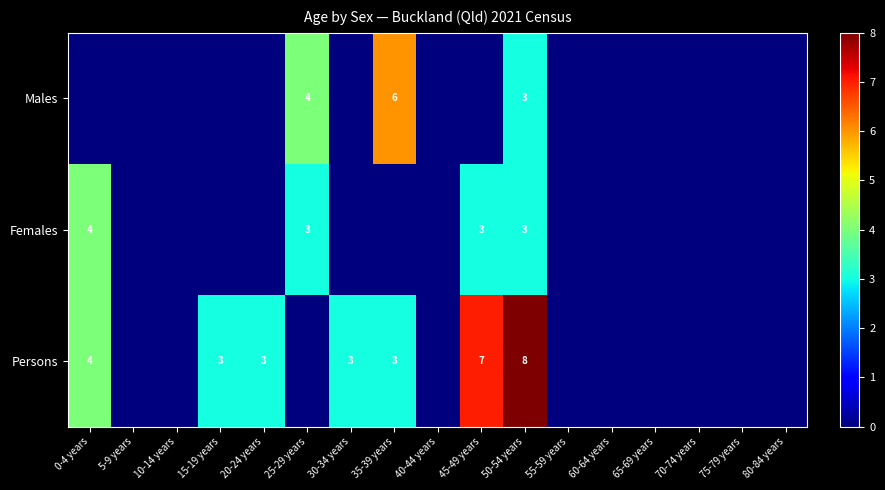

The value of Persons at 45-49 years is 7. True or false?

True